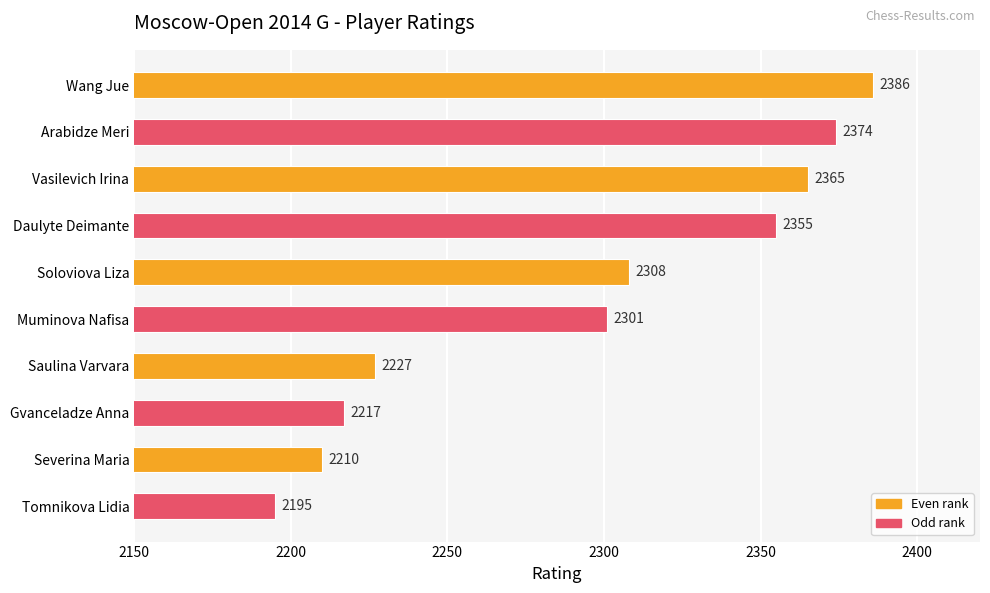

What position from the bottom is Soloviova Liza?

6